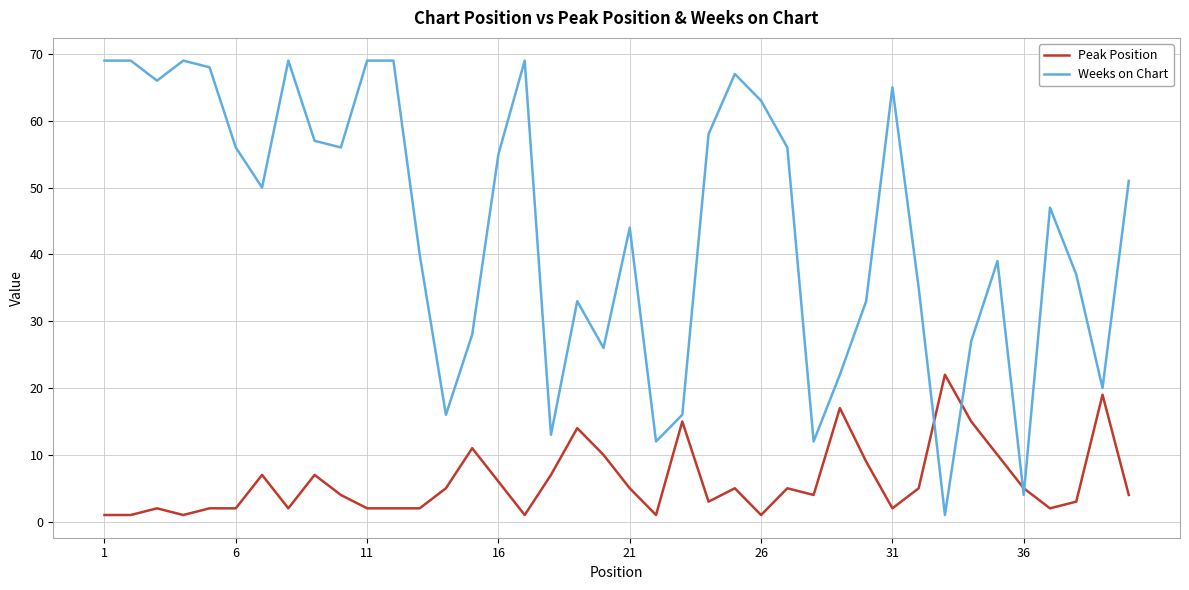

How many interior local valleys does the Weeks on Chart series have?

11